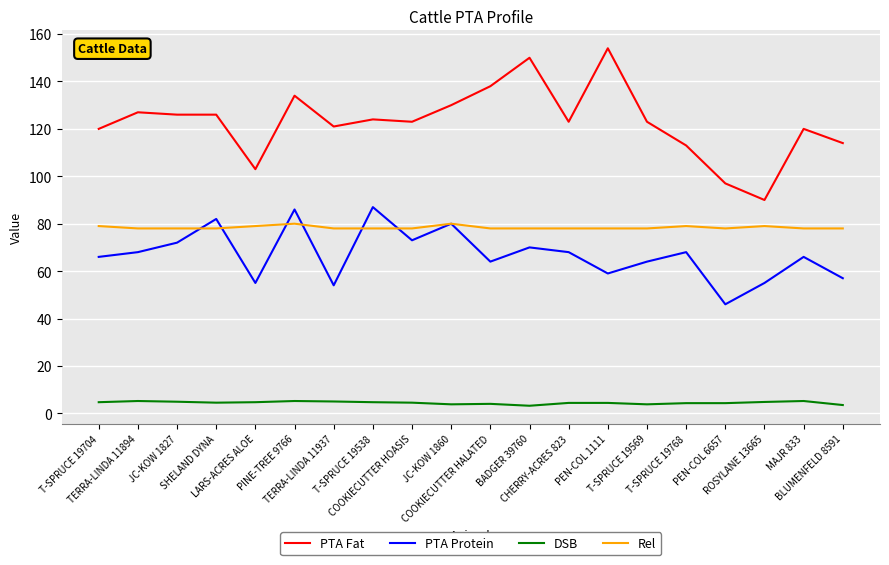

At which label does DSB first exceed 4?

T-SPRUCE 19704